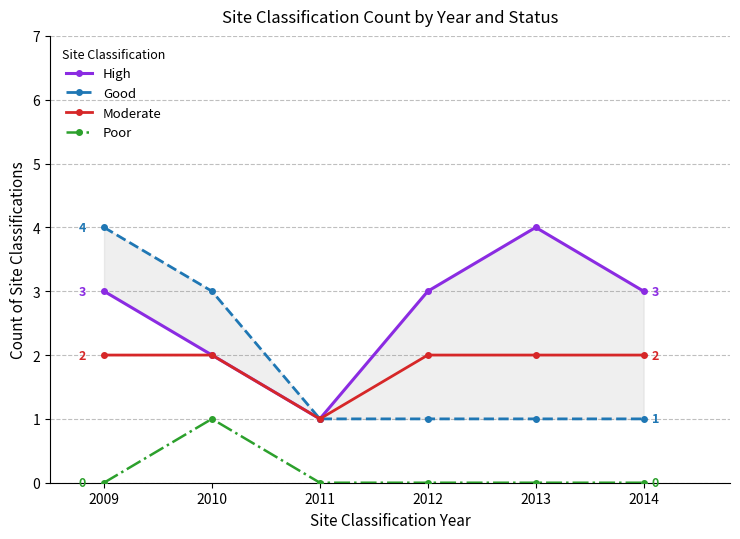

How many values in the Good series exceed 1?

2